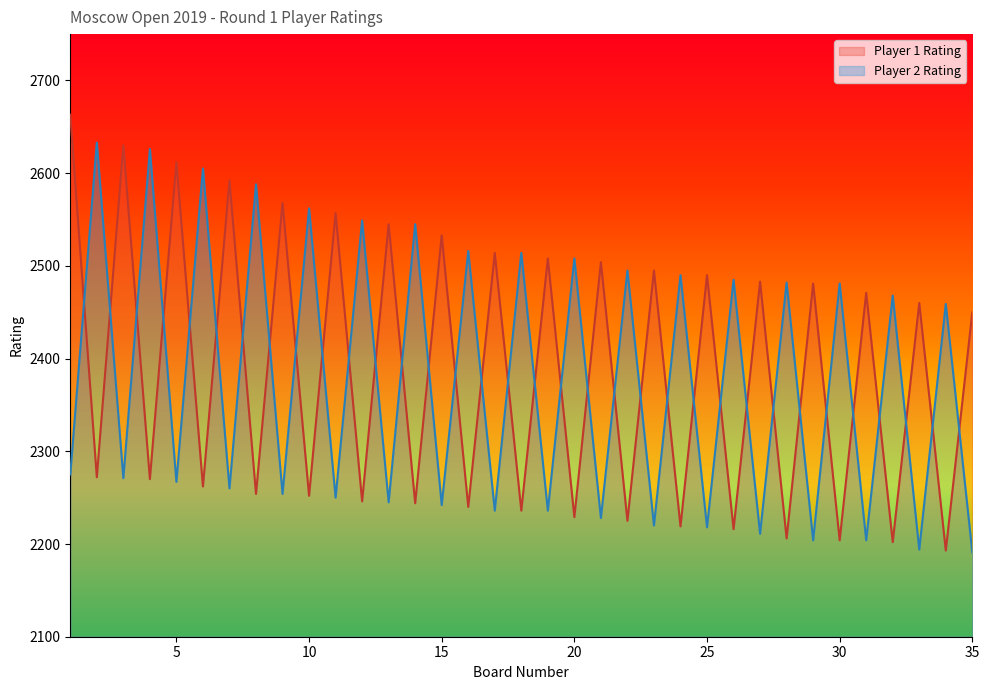

Between 7 and 33, which is larger?

7